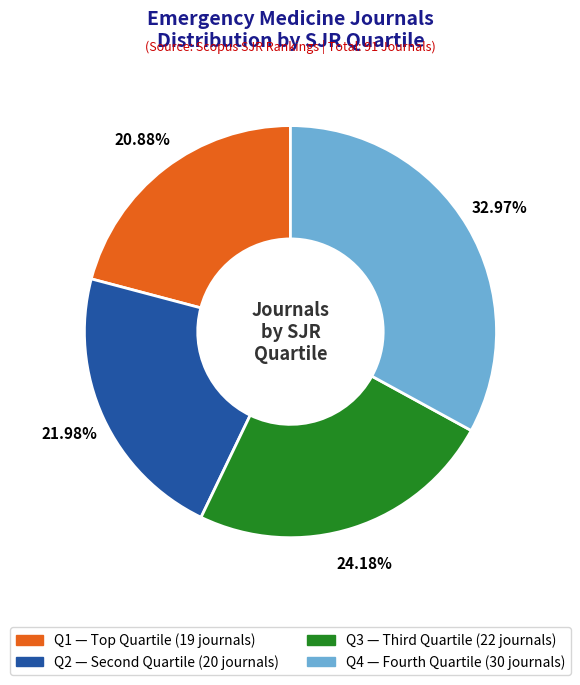

To the nearest percent, what is the difference between the largest and smallest slice percentages?

12%